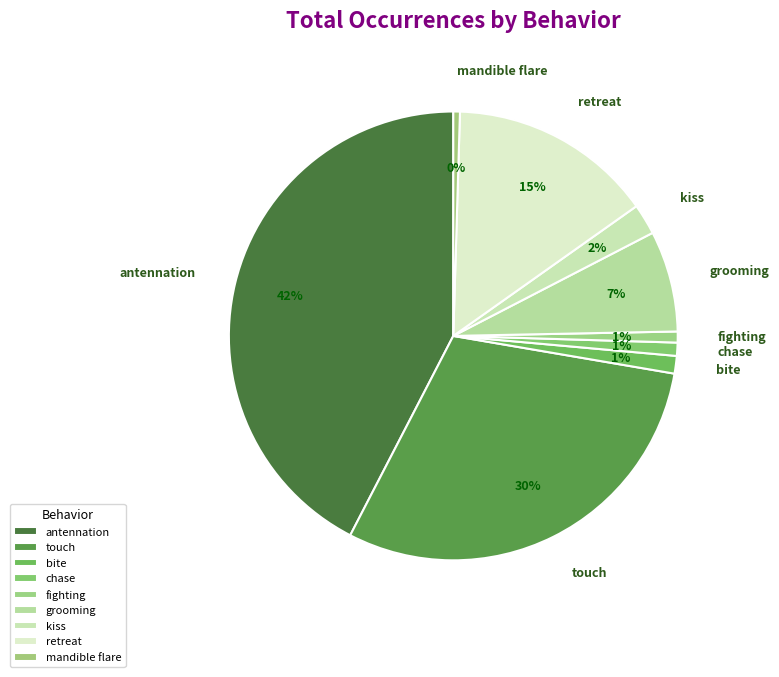

What is the largest slice in the pie chart?

antennation